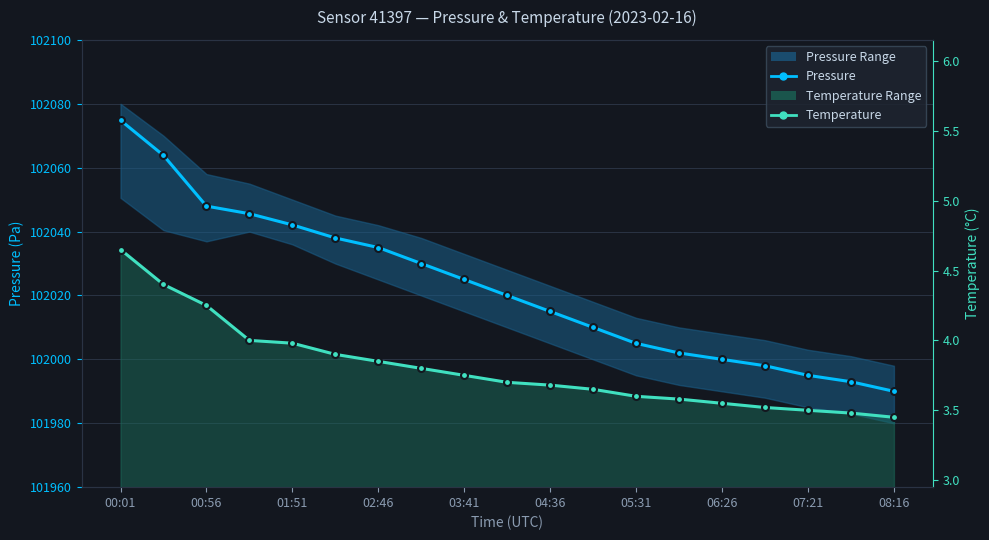

List the labels in order of Temperature value, smallest first.

18, 17, 16, 15, 14, 13, 12, 11, 10, 08:16, 07:21, 06:26, 05:31, 04:36, 03:41, 02:46, 01:51, 00:56, 00:01